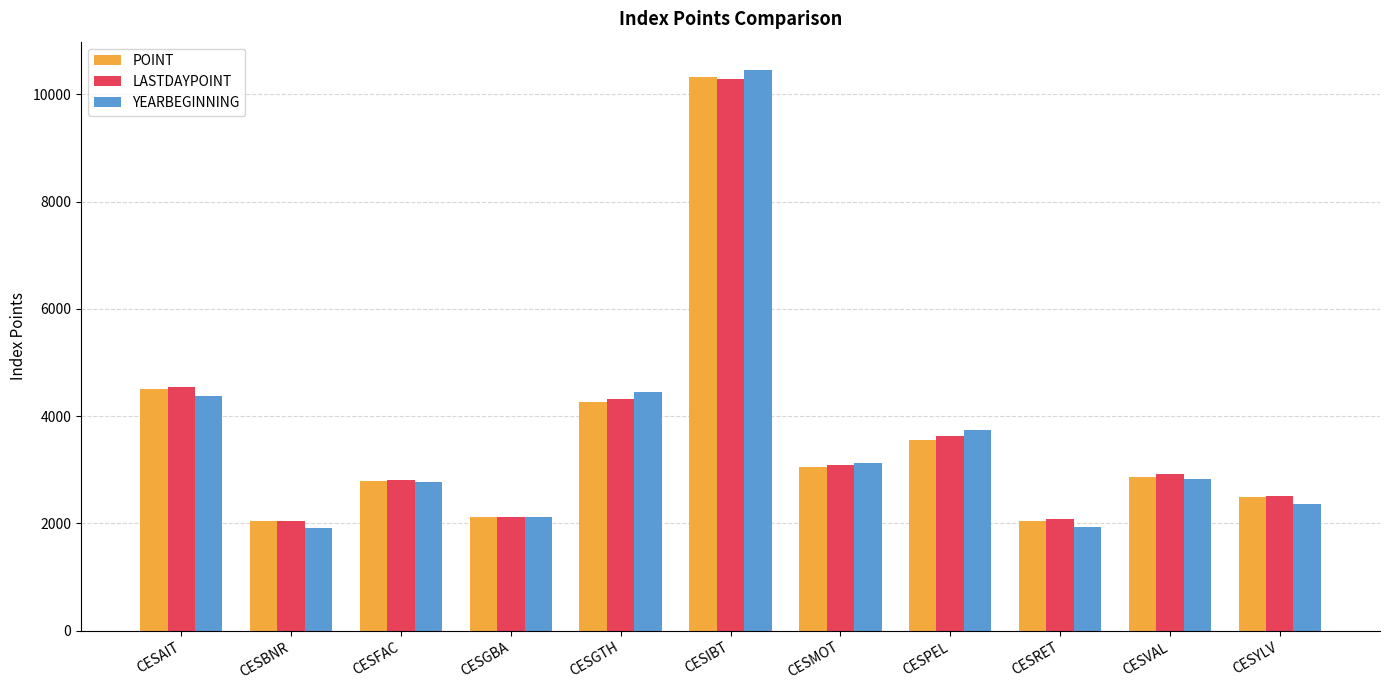

What is the approximate value of LASTDAYPOINT at CESGTH?

4321.6